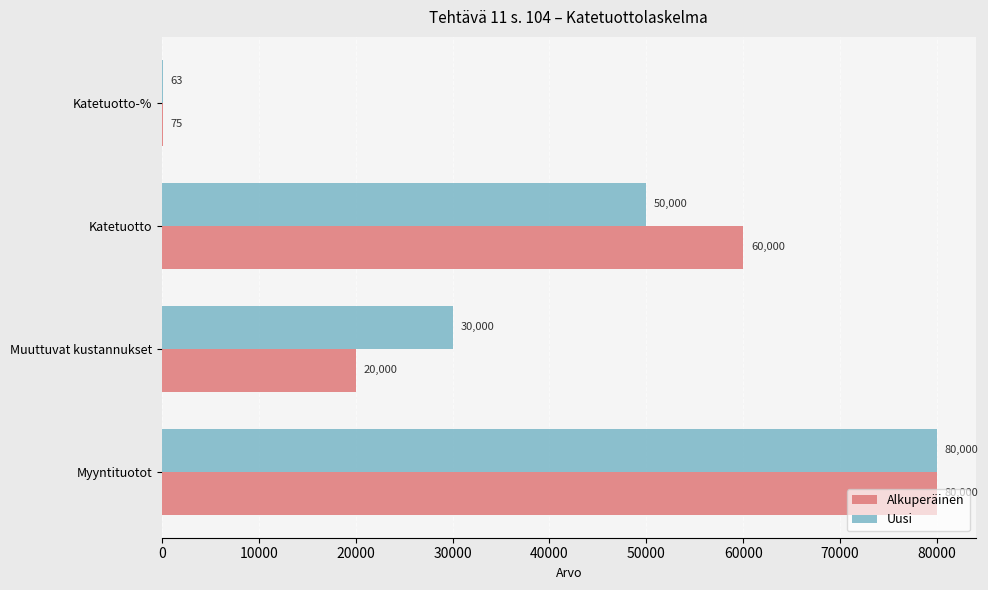

What is the maximum value shown in the chart?

80000